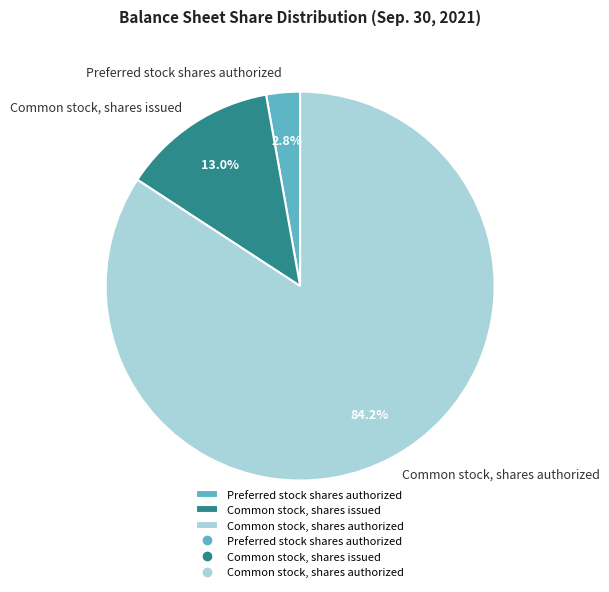

Rank the categories by value from highest to lowest.

Common stock, shares authorized, Common stock, shares issued, Preferred stock shares authorized